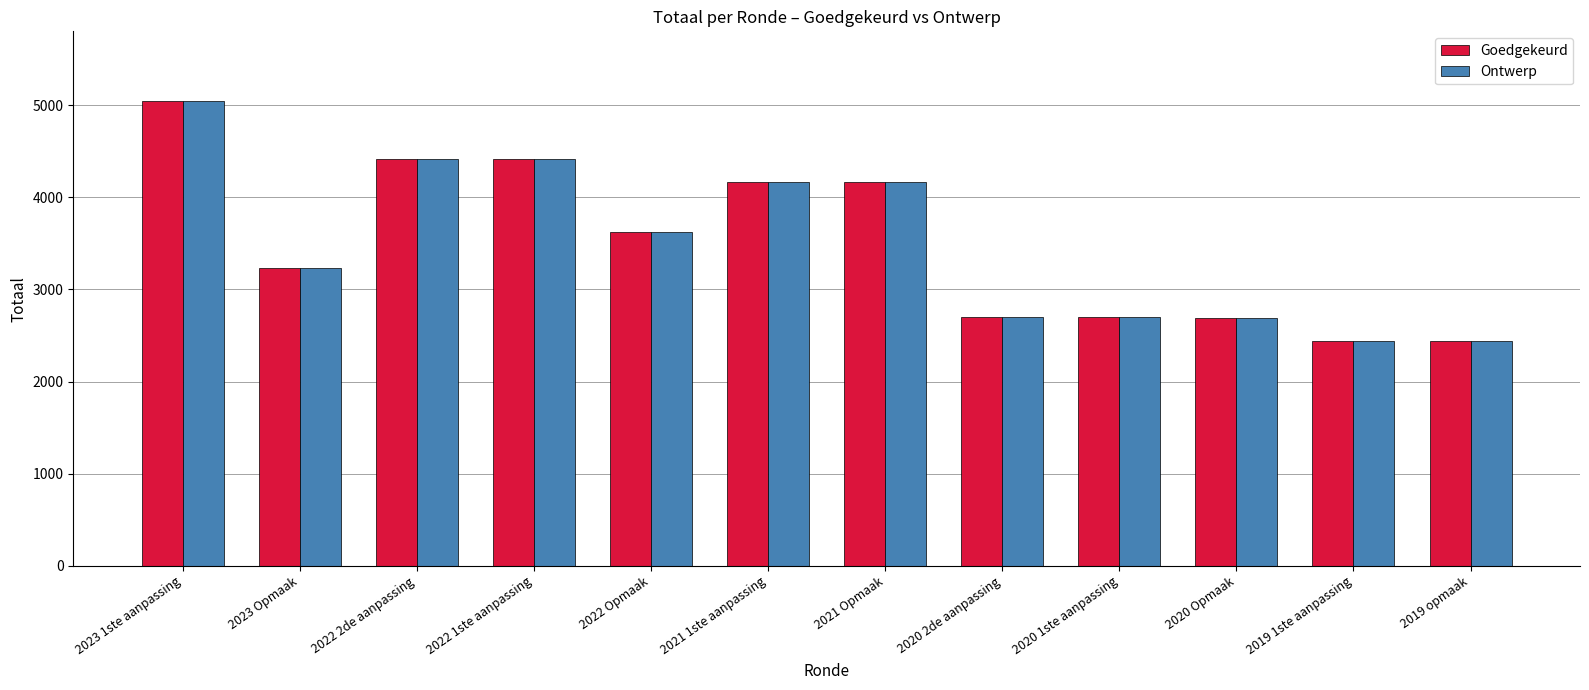

What is the lowest value of the Ontwerp series?

2443